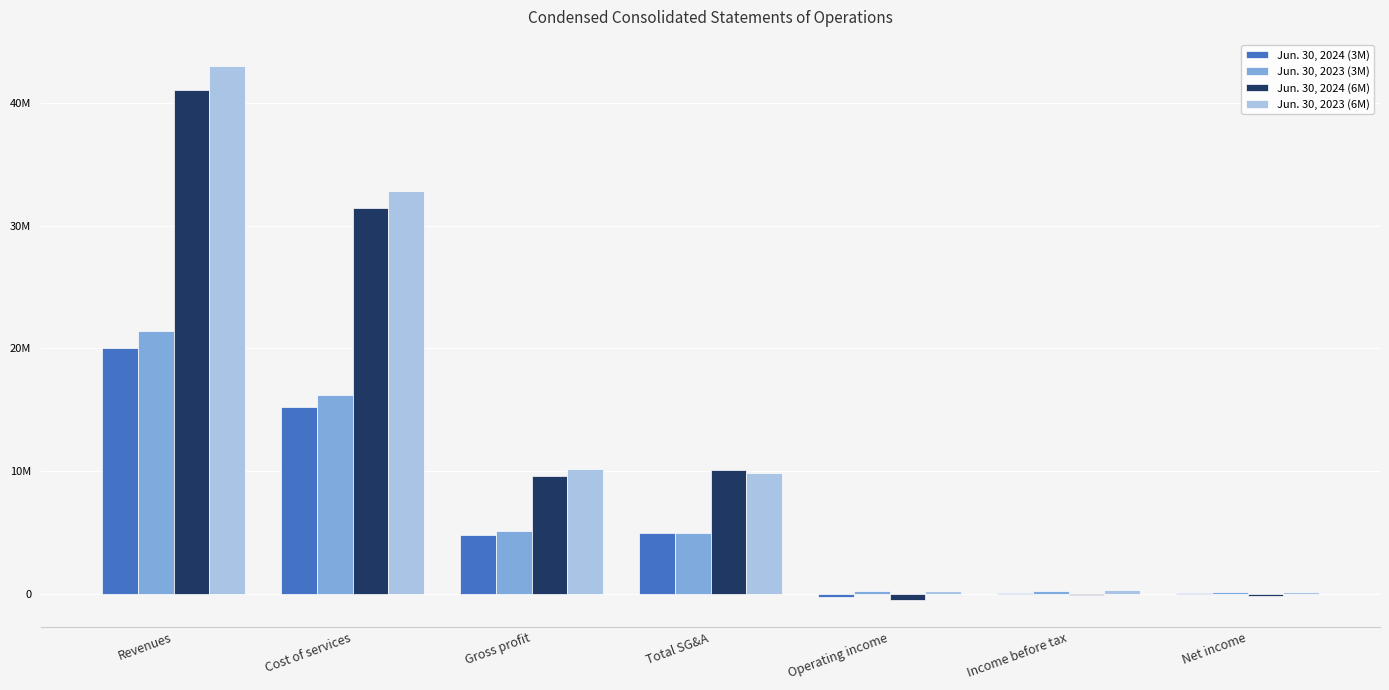

At which label does Jun. 30, 2024 (3M) first exceed 4799814?

Revenues